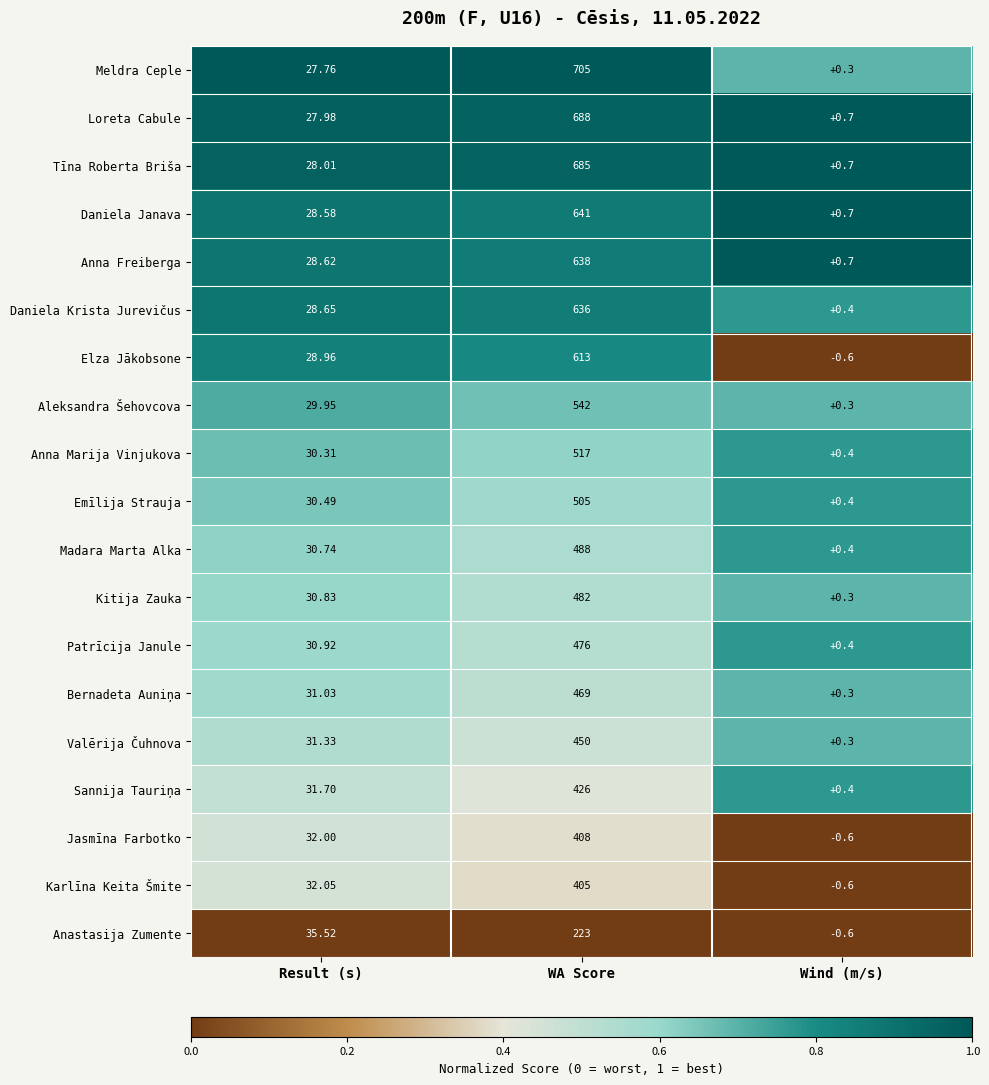

At which label is Jasmīna Farbotko closest to 203?

Result (s)